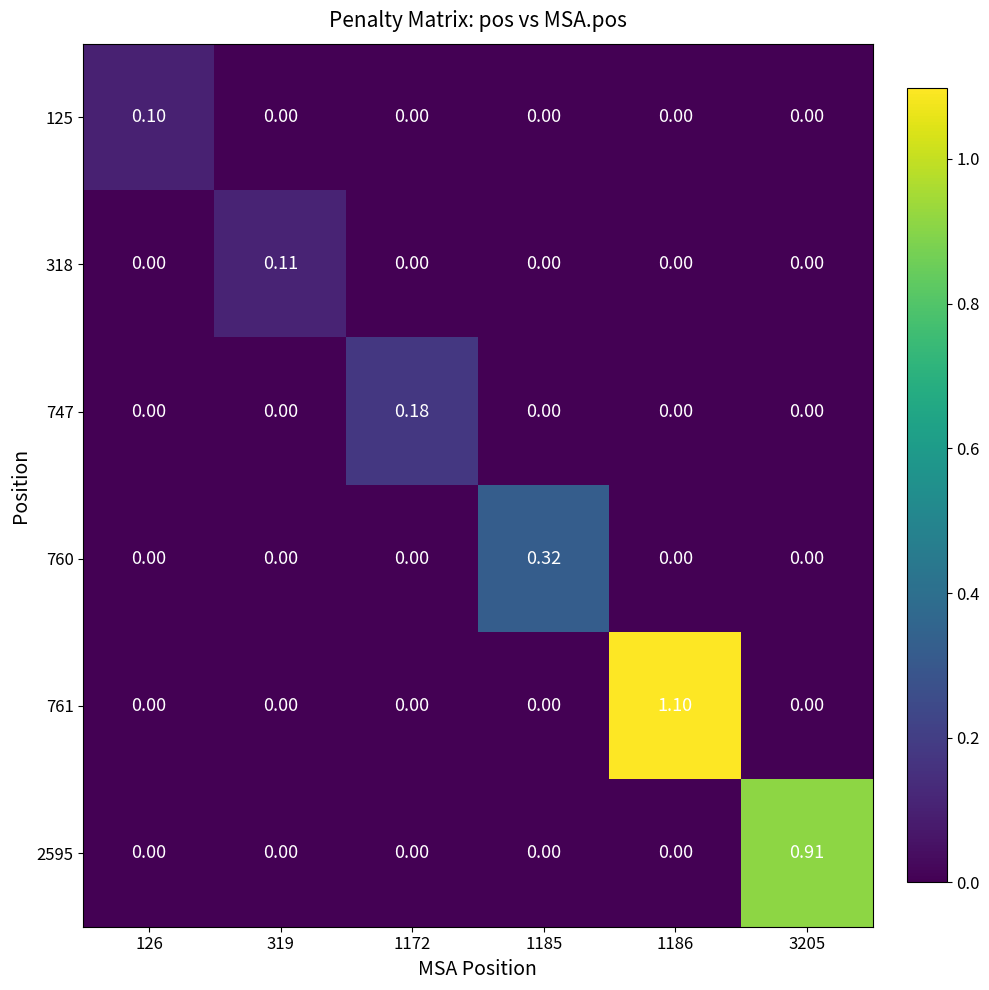

At which category does the chart reach its peak across all series?

1186